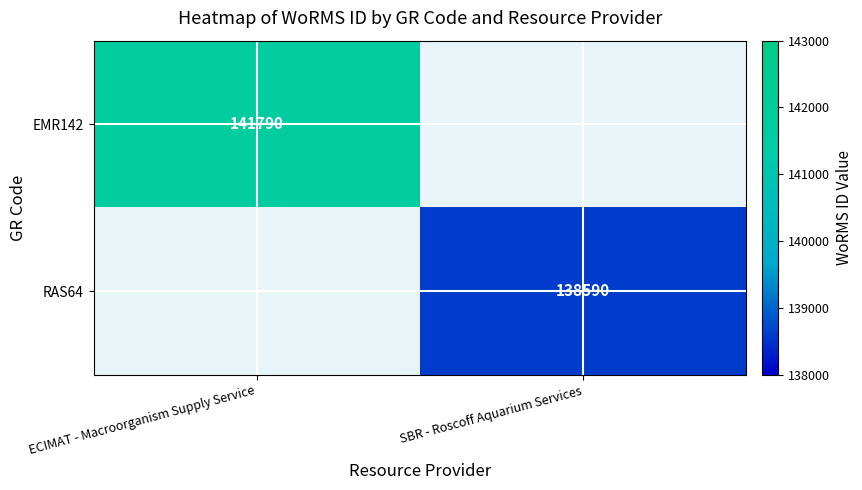

Is it true that EMR142 equals 141790 at ECIMAT - Macroorganism Supply Service?

True